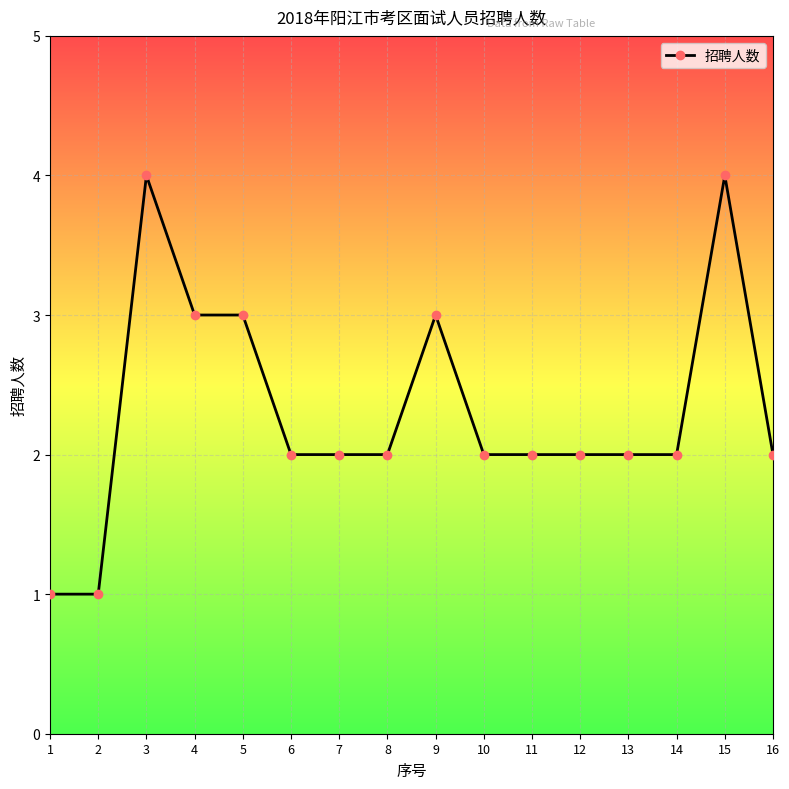

Is this an area chart (filled region under the line)?

No